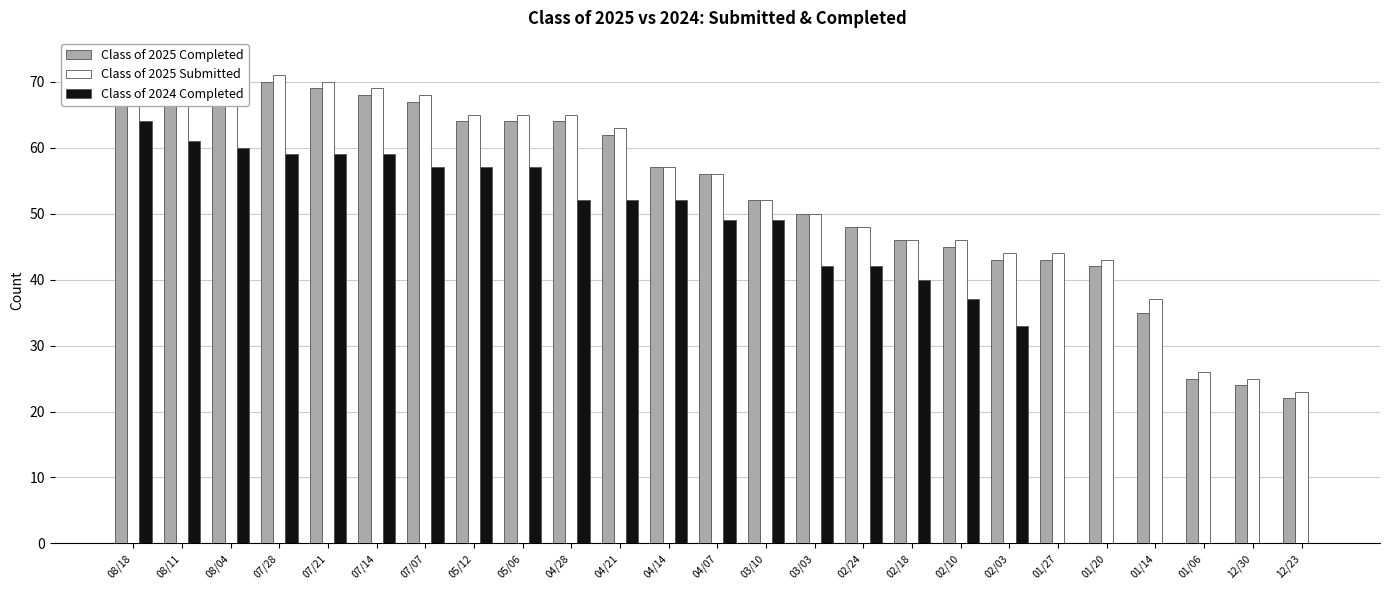

What is the sum of all Class of 2024 Completed values?

981